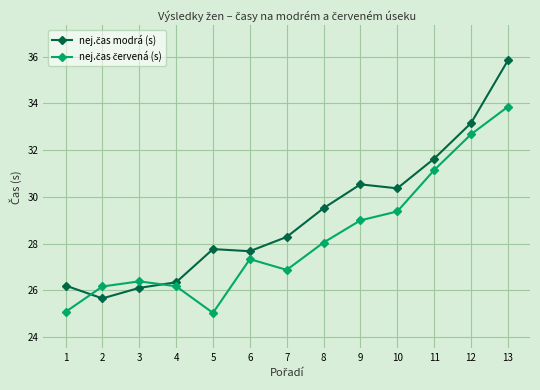

What is the maximum value shown in the chart?

35.8